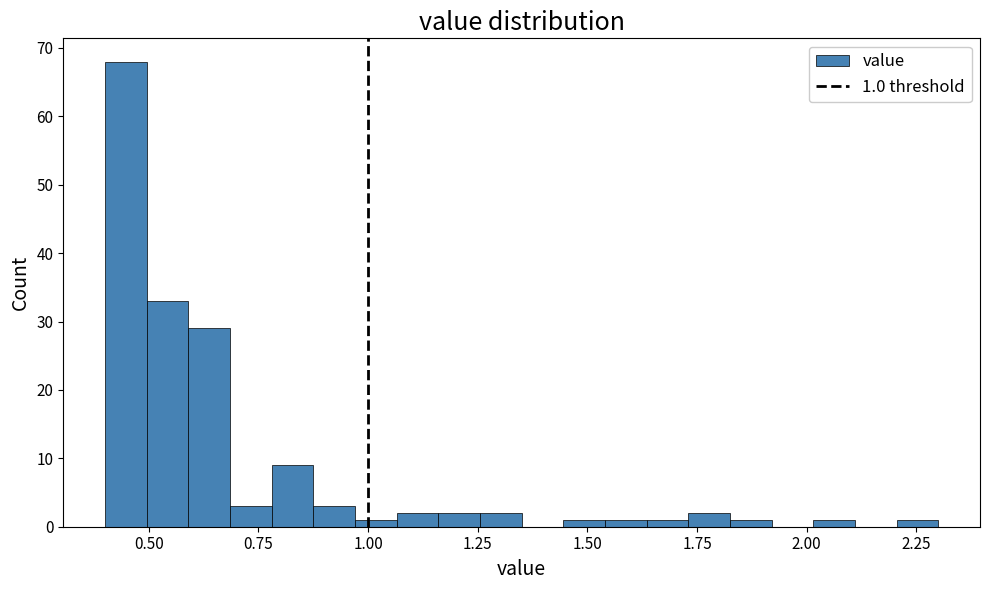

Around what value on the x-axis is the tallest bar? Give the approximate position of its centre, as read against the axis.

0.45